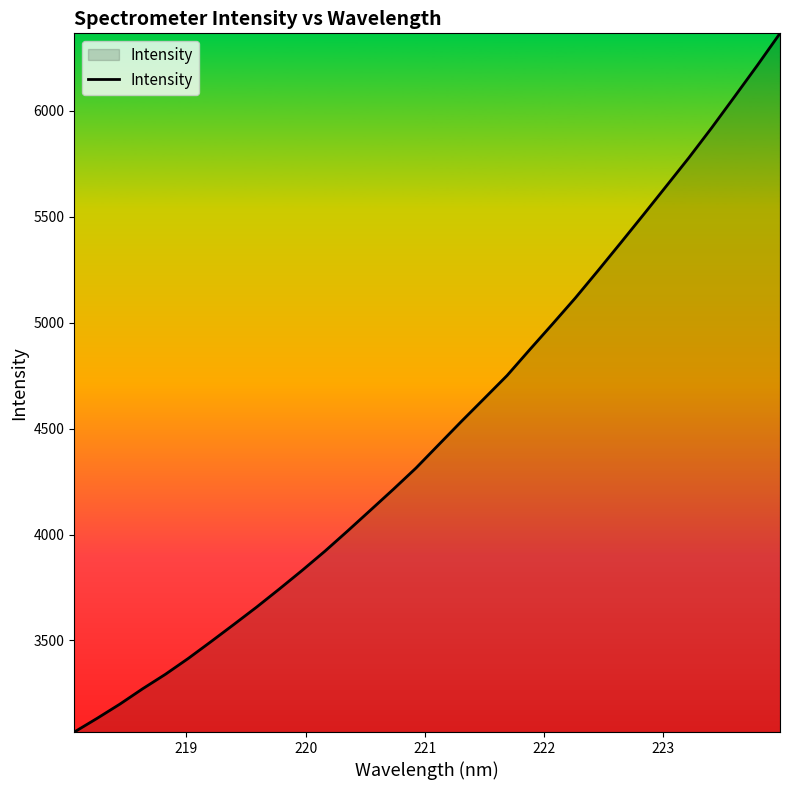

What is the difference between the maximum and minimum values?

3299.3